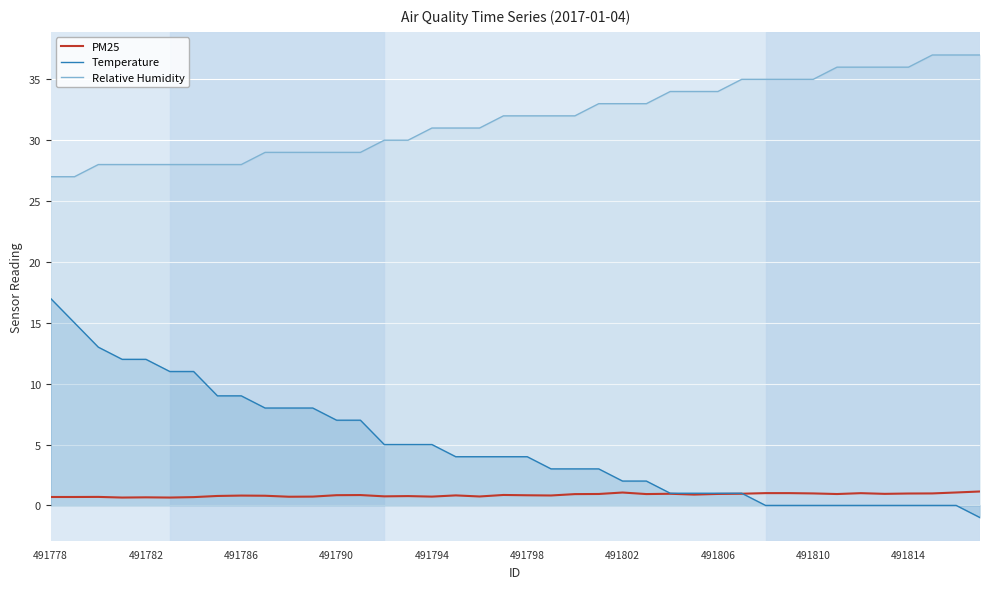

Which series ends up on top after the final intersection of PM25 and Temperature?

PM25